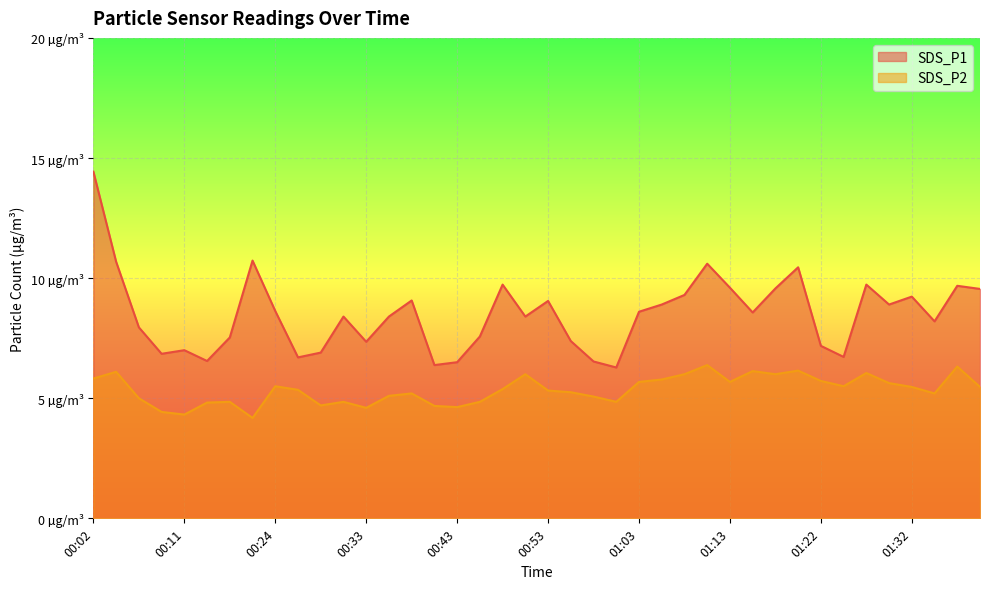

Reading left to right, list all the values displayed in this chart.

SDS_P1: 00:02=14.4	00:04=10.7	00:06=8.0	00:09=6.8	00:11=7.0	00:16=6.5	00:19=7.5	00:21=10.7	00:24=8.6	00:26=6.7	00:28=6.9	00:31=8.4	00:33=7.3	00:36=8.4	00:38=9.1	00:41=6.4	00:43=6.5	00:46=7.6	00:48=9.7	00:51=8.4	00:53=9.1	00:56=7.4	00:58=6.5	01:01=6.3	01:03=8.6	01:05=8.9	01:08=9.3	01:10=10.6	01:13=9.6	01:15=8.6	01:18=9.6	01:20=10.4	01:22=7.2	01:25=6.7	01:27=9.7	01:30=8.9	01:32=9.2	01:35=8.2	01:37=9.7	01:40=9.6
SDS_P2: 00:02=5.8	00:04=6.1	00:06=5.0	00:09=4.4	00:11=4.3	00:16=4.8	00:19=4.8	00:21=4.2	00:24=5.5	00:26=5.3	00:28=4.7	00:31=4.8	00:33=4.6	00:36=5.1	00:38=5.2	00:41=4.7	00:43=4.6	00:46=4.8	00:48=5.4	00:51=6.0	00:53=5.3	00:56=5.2	00:58=5.1	01:01=4.8	01:03=5.7	01:05=5.8	01:08=6.0	01:10=6.4	01:13=5.7	01:15=6.1	01:18=6.0	01:20=6.2	01:22=5.7	01:25=5.5	01:27=6.0	01:30=5.6	01:32=5.5	01:35=5.2	01:37=6.3	01:40=5.5